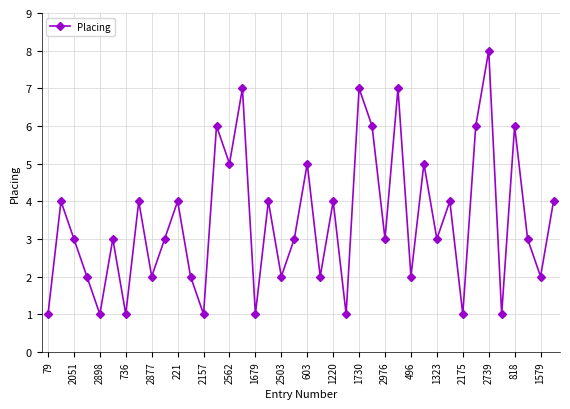

What is the difference between the second highest and second lowest values?

6